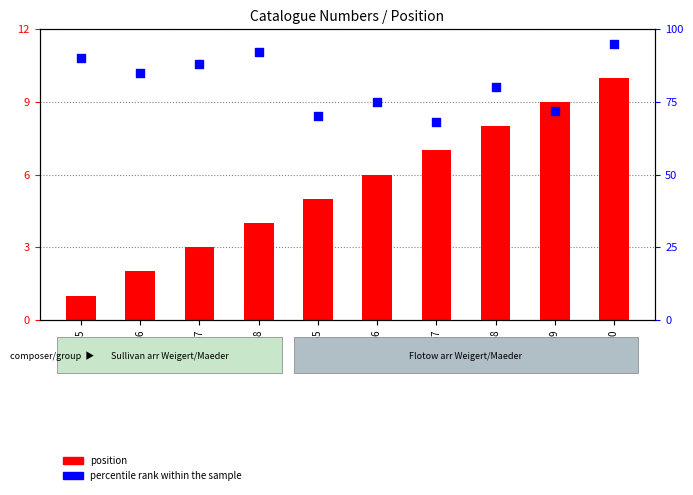

Which series has the largest total across all categories?

percentile rank within the sample